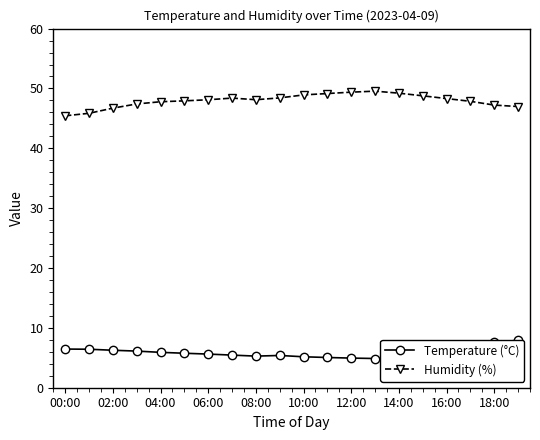

Which category has the highest value in the Temperature (°C) series?

19